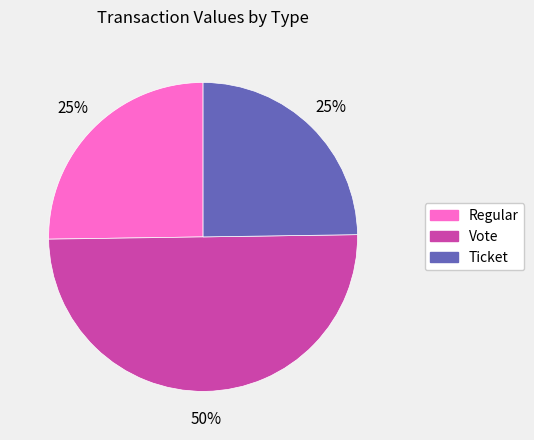

To the nearest percent, what portion does Vote represent?

50%